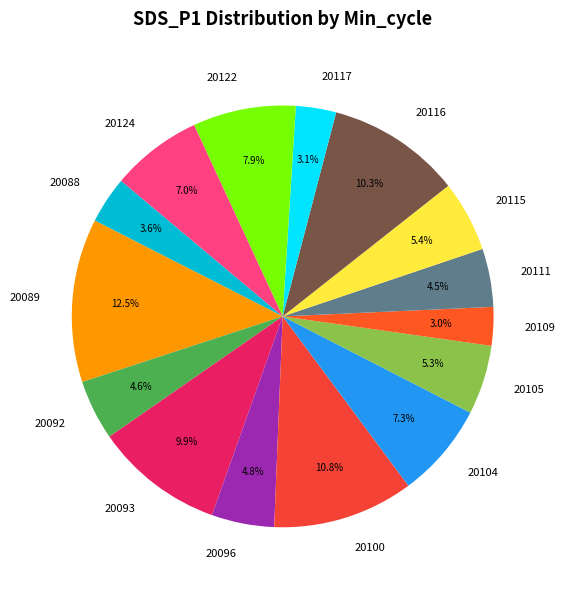

Which slice is the largest?

20089